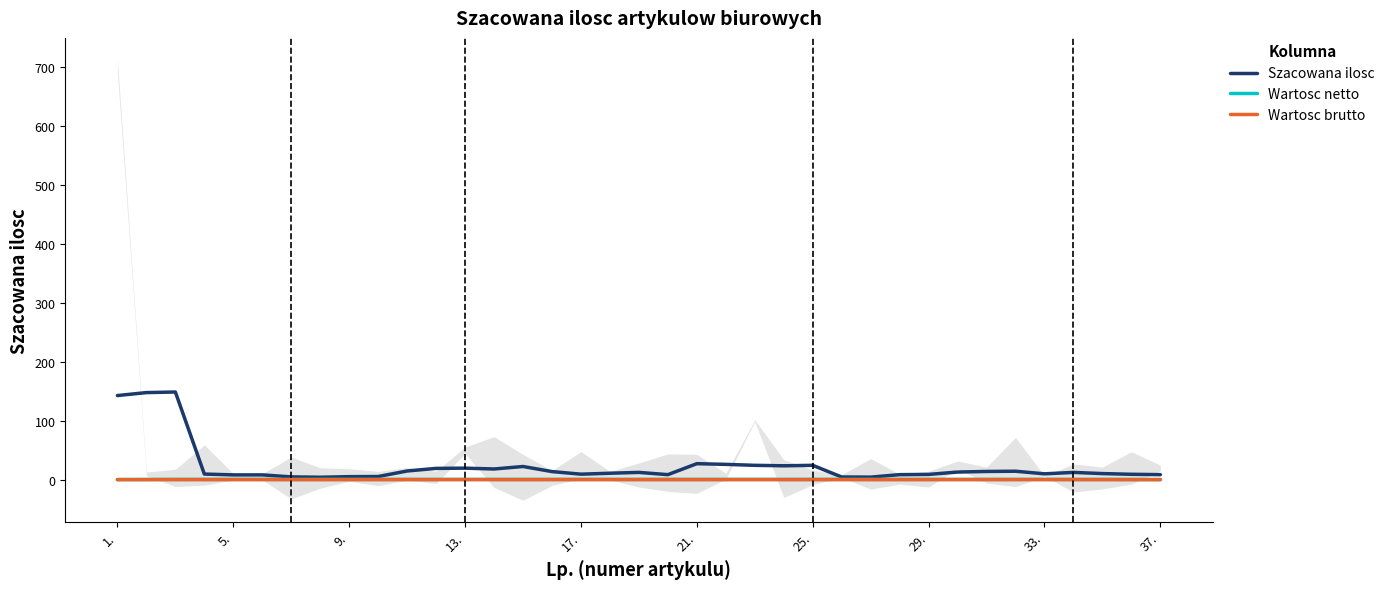

What is the maximum value for Wartosc netto?

0.5